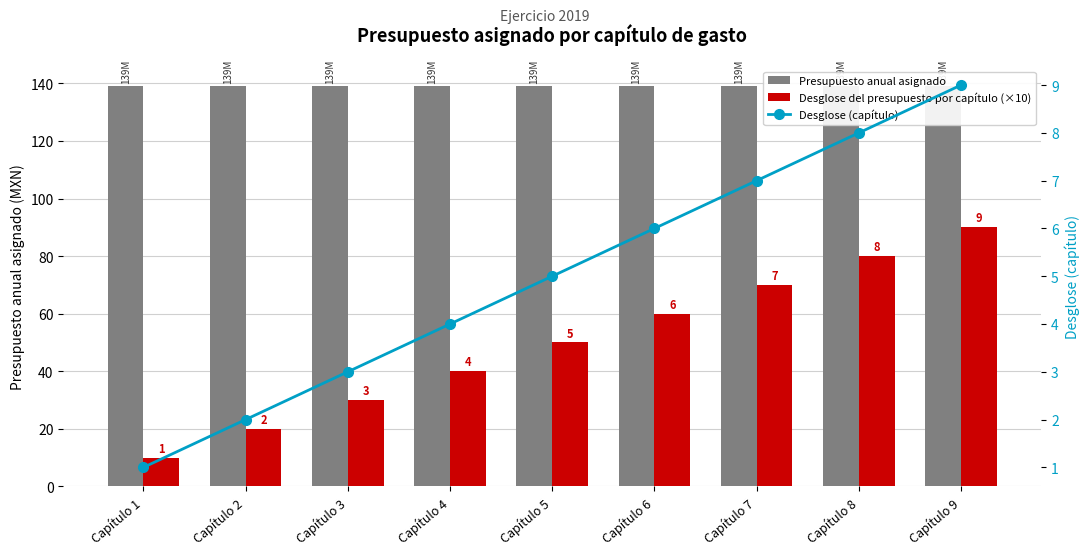

Which has a higher value, Capítulo 6 or Capítulo 9?

Capítulo 6